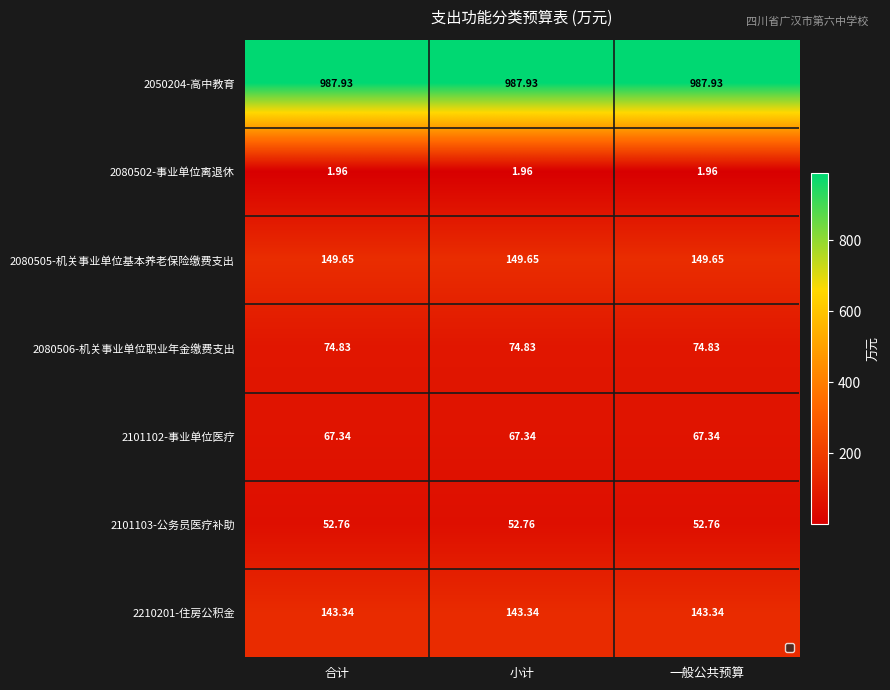

True or false: 2080502-事业单位离退休 has a value of 1.3 at 小计.

False